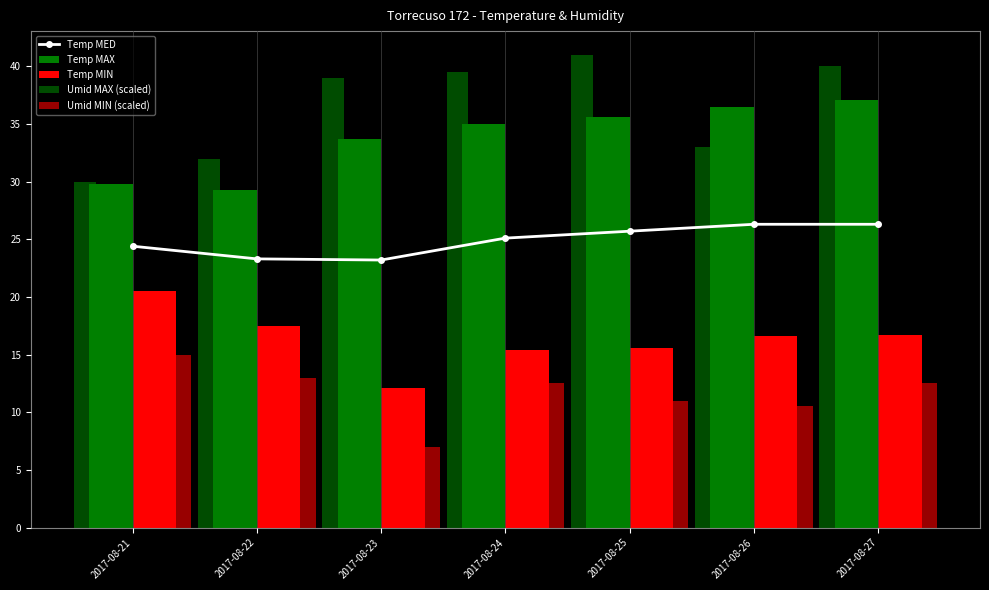

Rank the categories by Temp MAX value from highest to lowest.

2017-08-27, 2017-08-26, 2017-08-25, 2017-08-24, 2017-08-23, 2017-08-21, 2017-08-22